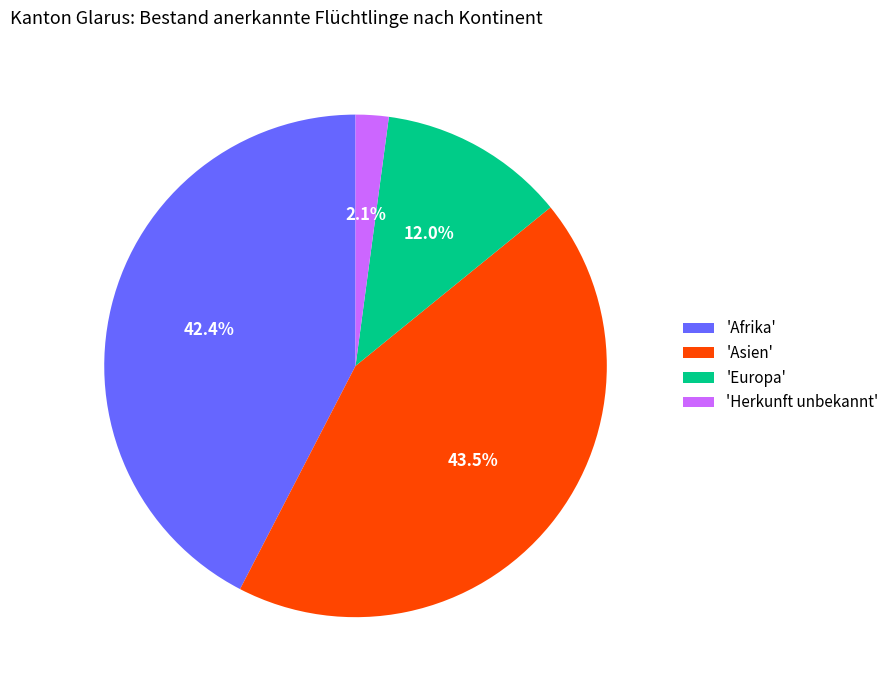

To the nearest percent, what is the difference between the largest and smallest slice percentages?

41%